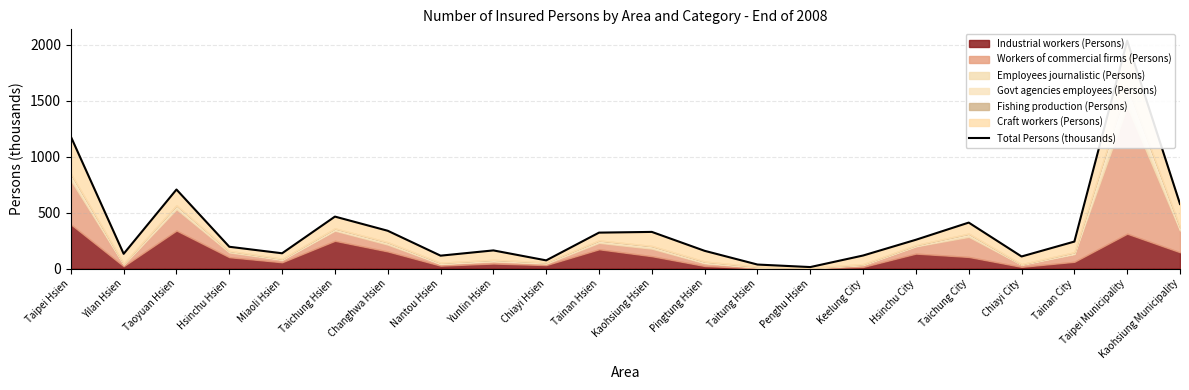

What is the maximum value shown in the chart?

2034.9